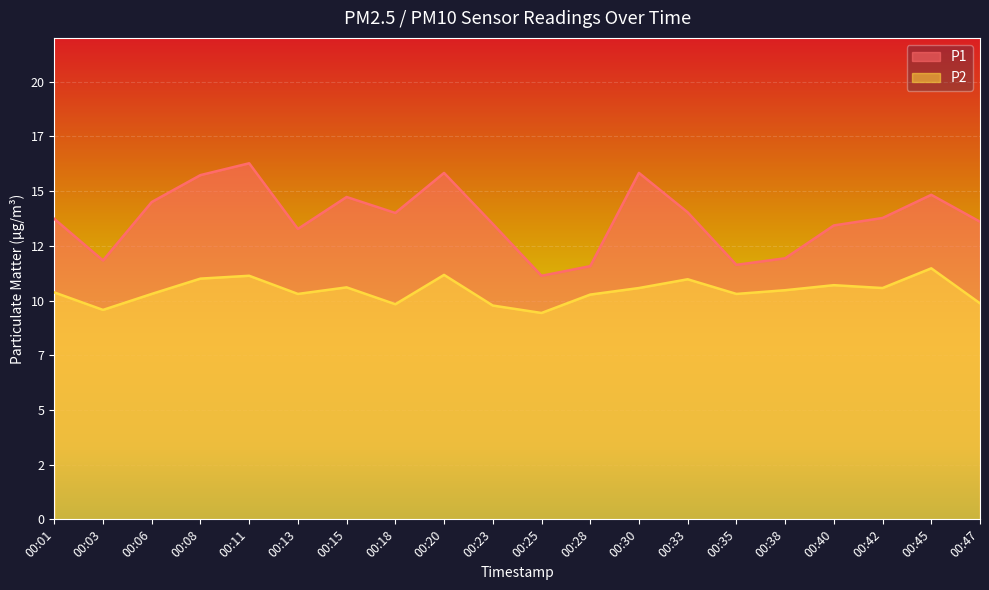

What is the value of the P1 point at the 11th from the left?

11.1